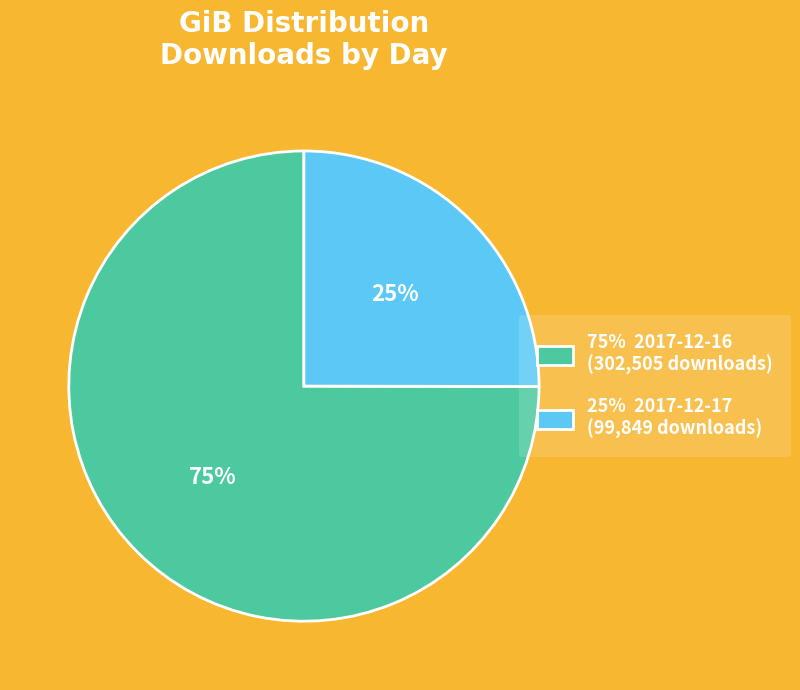

Is there any slice that represents more than half of the pie?

Yes